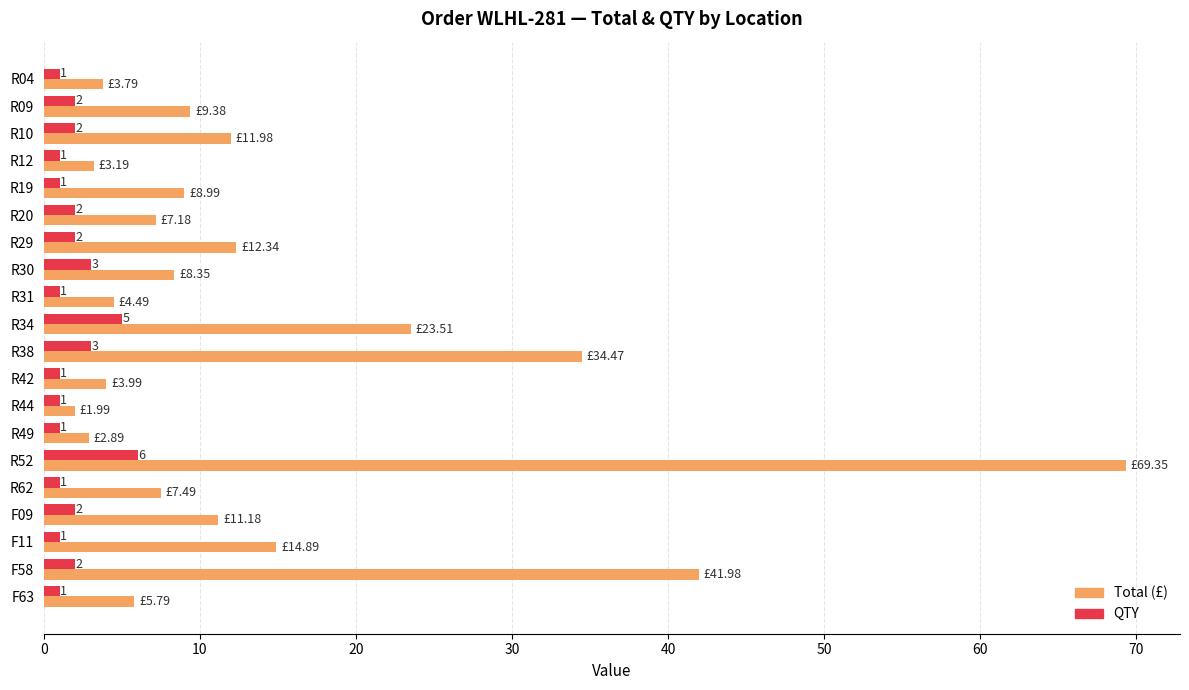

Which series has the widest spread of values?

Total (£)